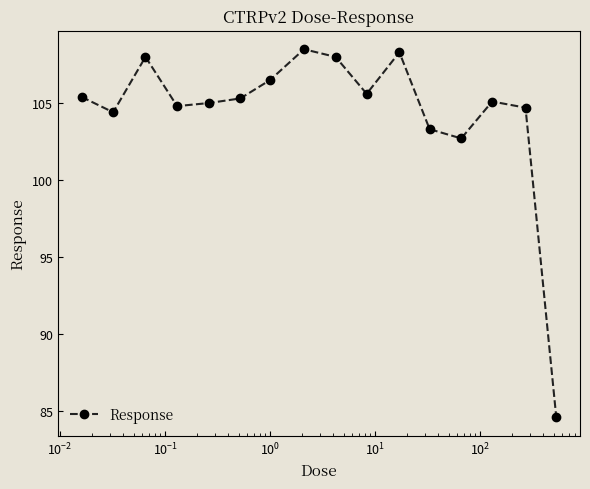

What is the difference between the maximum and minimum values?

23.9